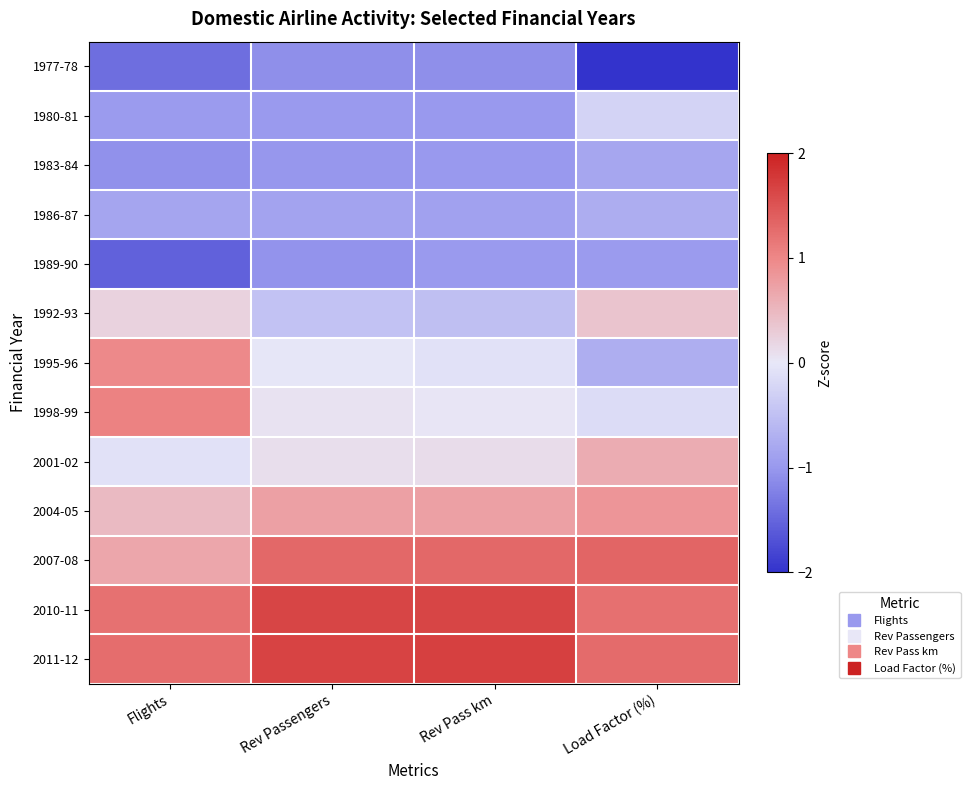

What is the maximum value shown in the chart?

1.7